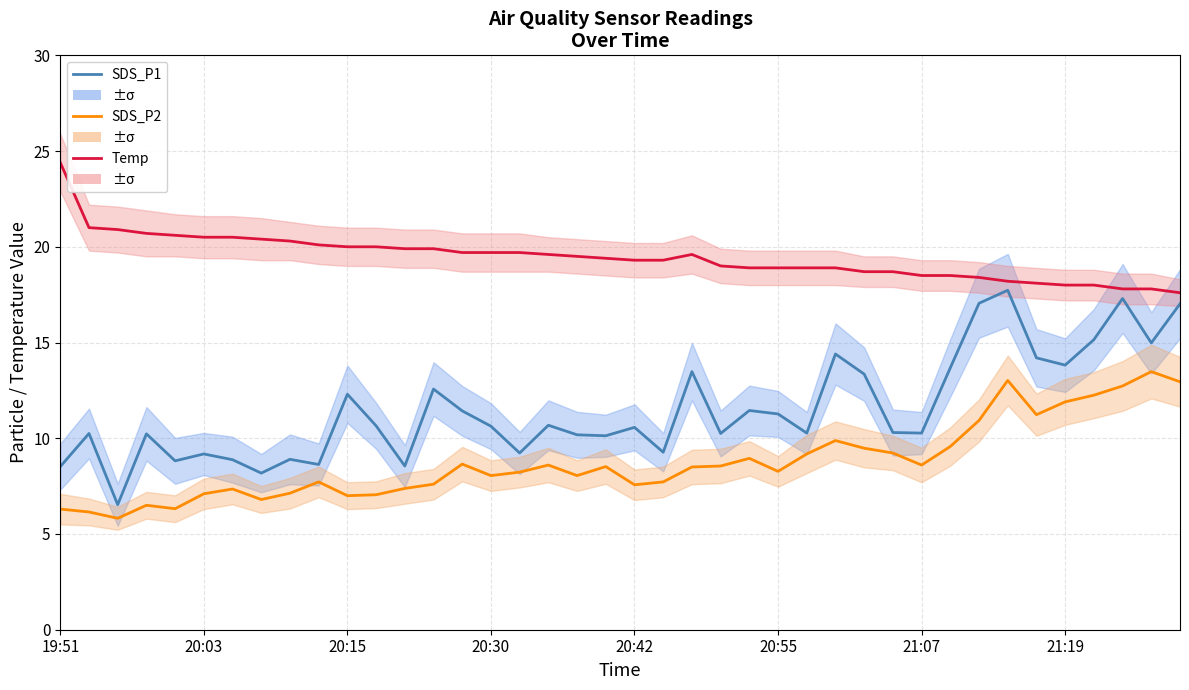

List the series in order of their overall mean, highest first.

Temp, SDS_P1, SDS_P2